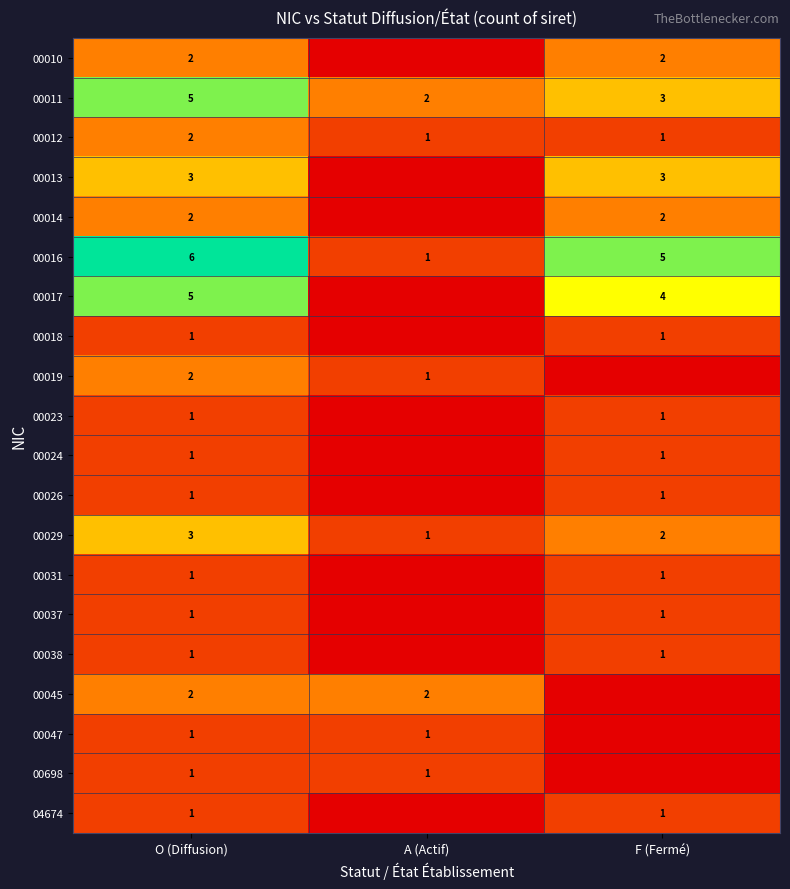

What is the sum of the 00045 values at O (Diffusion) and A (Actif)?

4